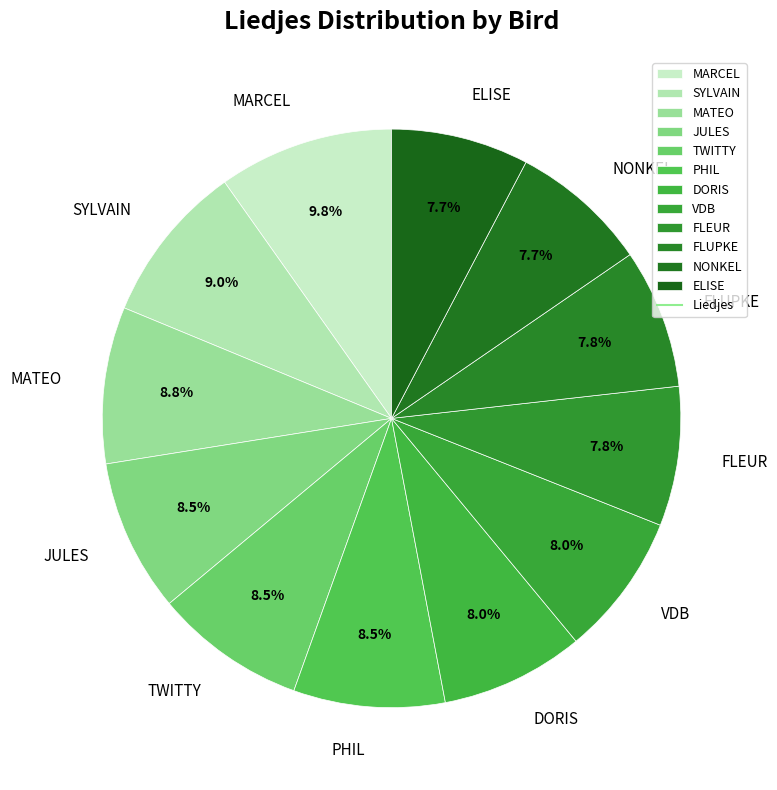

Count the number of slices in the pie.

12